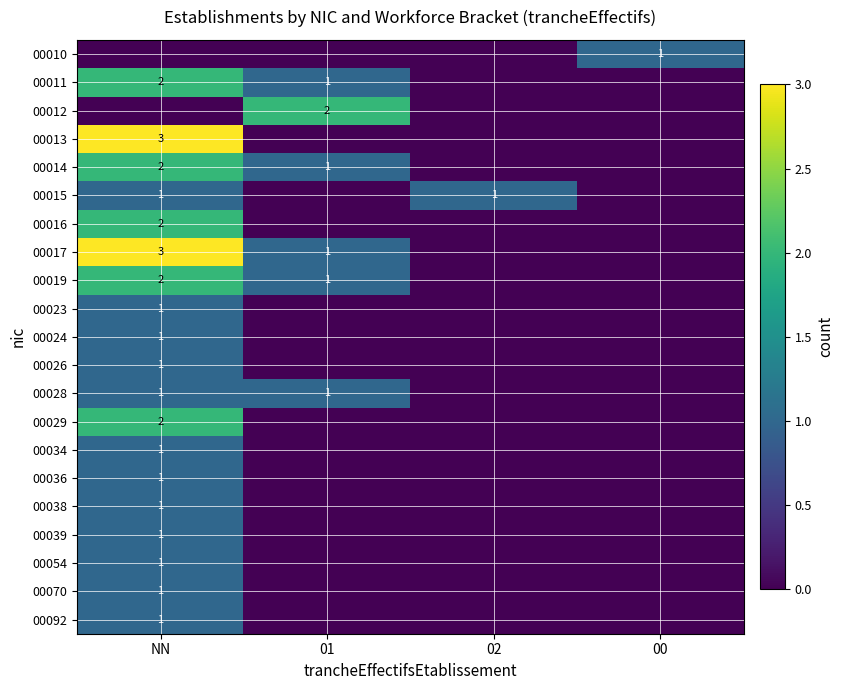

Is it true that 00014 equals 1 at 01?

True